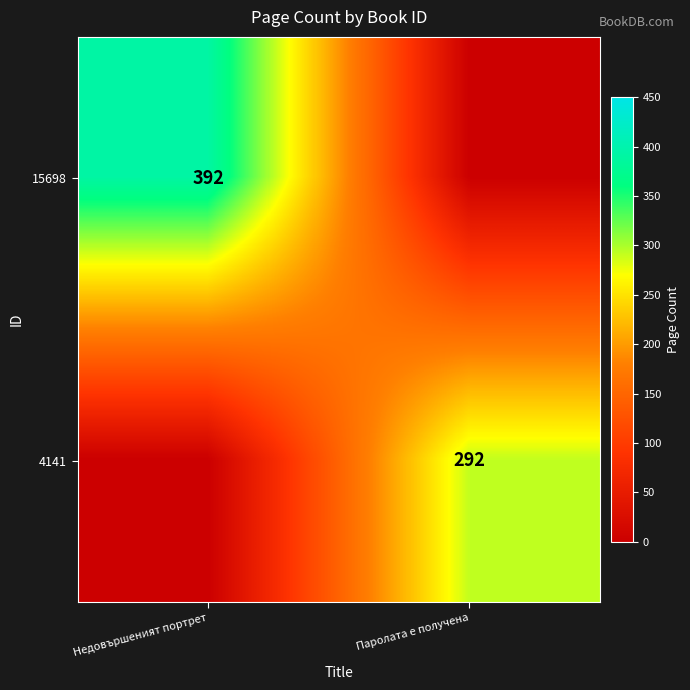

Is it true that 15698 equals 684 at Недовършеният портрет?

False